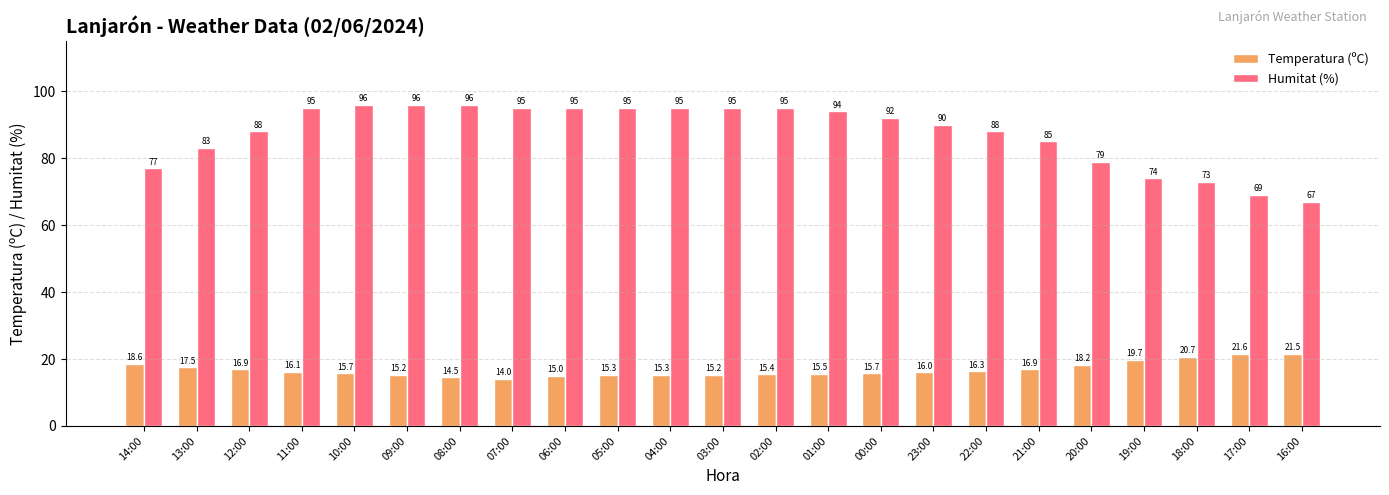

Is the value of Temperatura (ºC) at 13:00 greater than the value of Humitat (%) at 08:00?

No